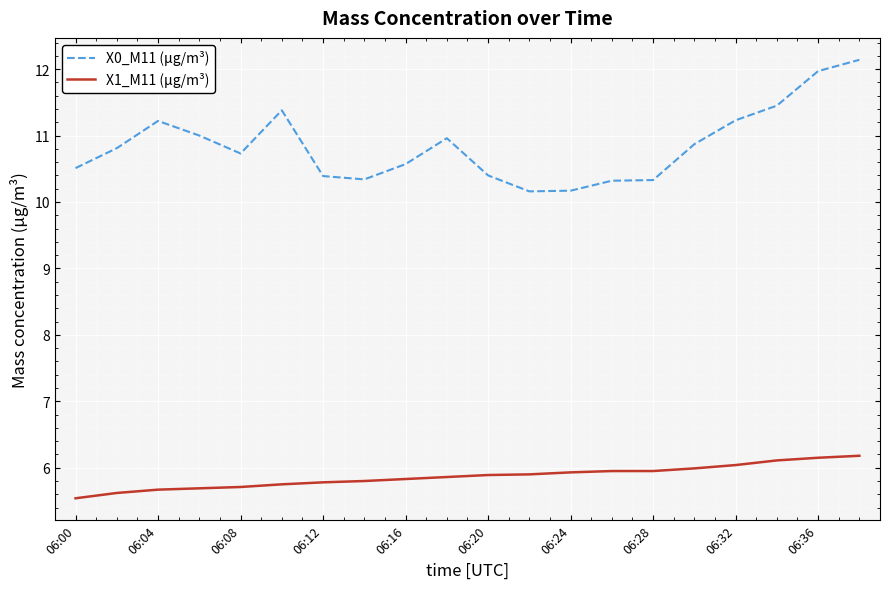

In X0_M11 (μg/m³), how many points are lower than both neighbors (excluding endpoints)?

3